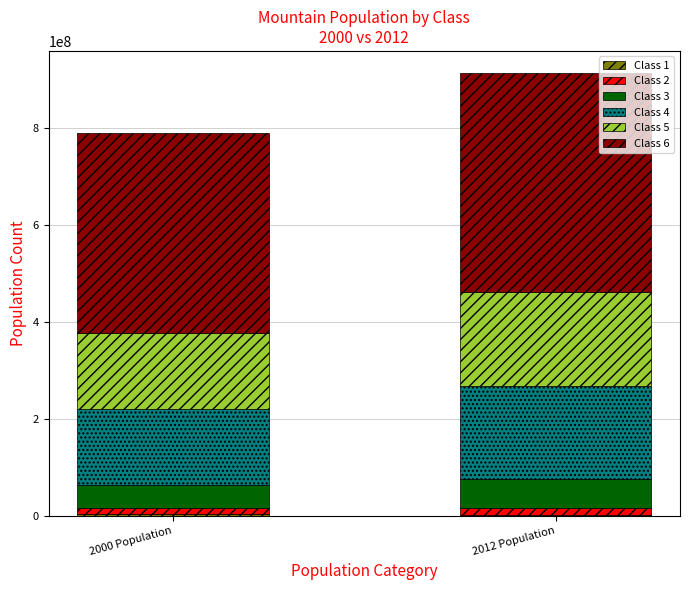

Are the bars grouped side by side (vs. stacked)?

No